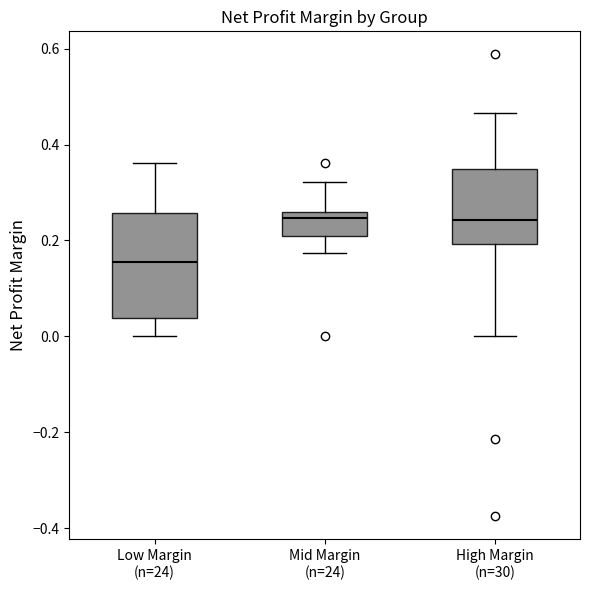

Which box is the tallest, from its lower edge to its upper edge?

Low Margin (n=24)